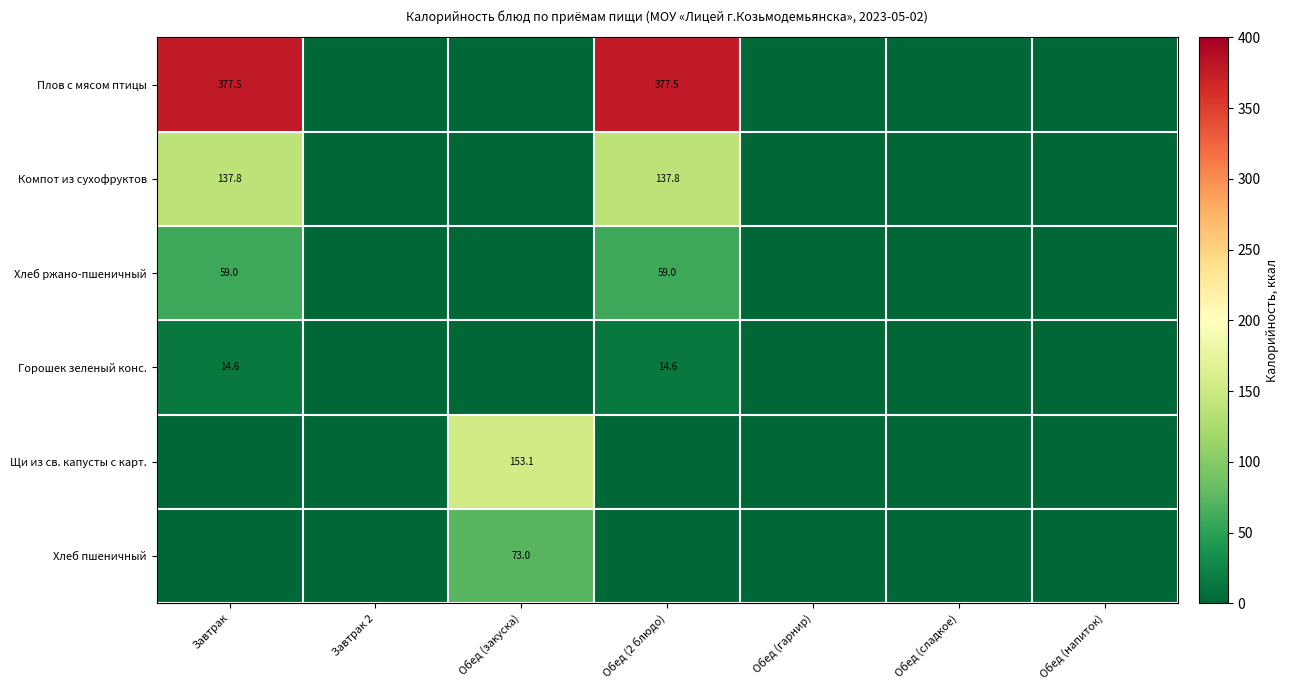

Is it true that Плов с мясом птицы equals 377.5 at Завтрак?

True